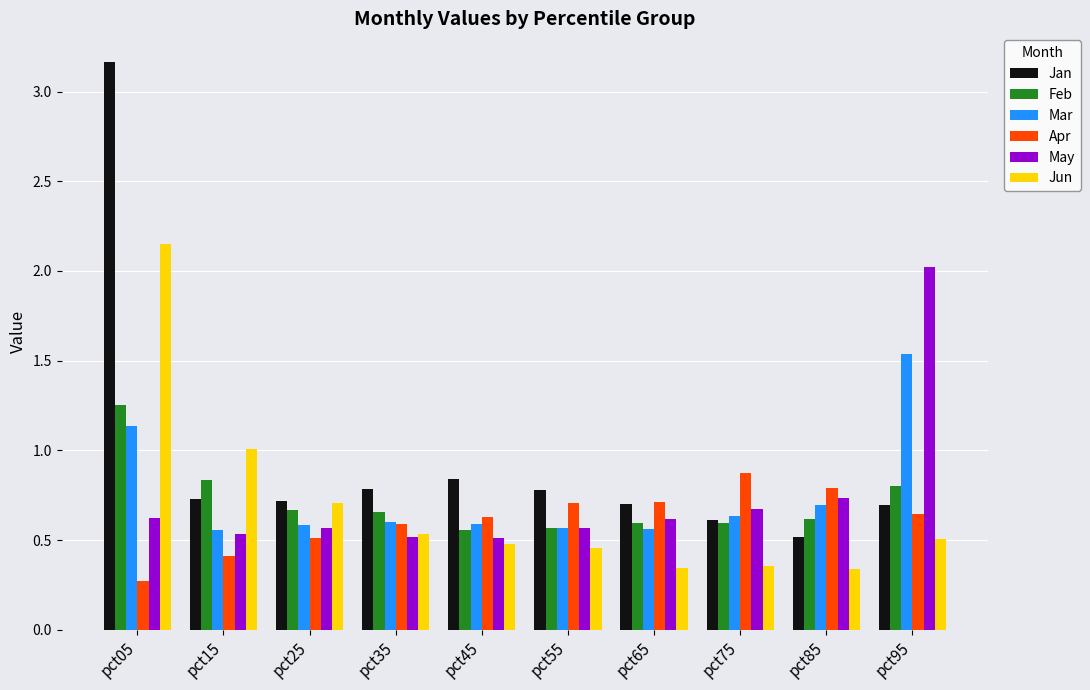

At which label is Jun closest to 1?

pct15